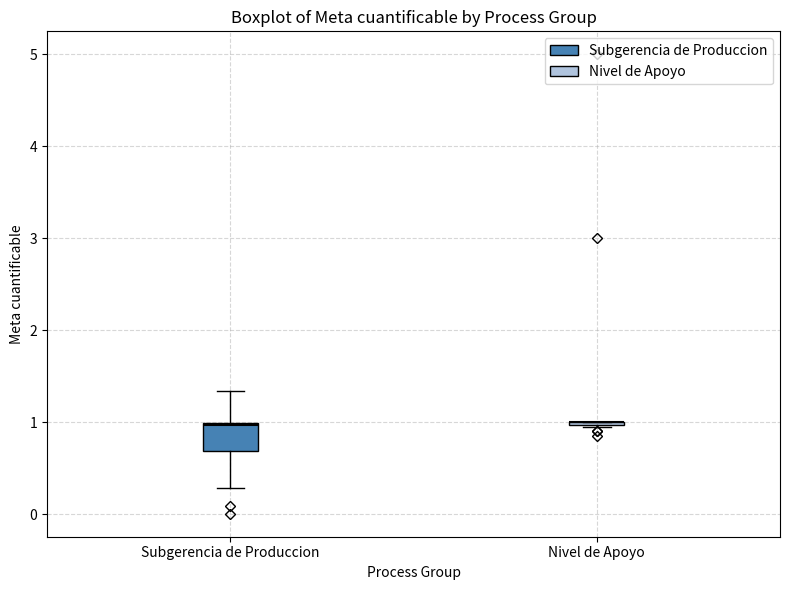

Reading left to right, transcribe this box plot: for each box, give where its median line is, the range the box spans, and where its two whiskers end, as read against the y-axis. The values are not printed on the chart, so give them approximately, as read against the axis.

Subgerencia de Produccion: median 1.0, box 0.7 to 1.0, whiskers 0.3 to 1.3
Nivel de Apoyo: box collapsed to a line at 1.0, whiskers 1.0 to 1.0